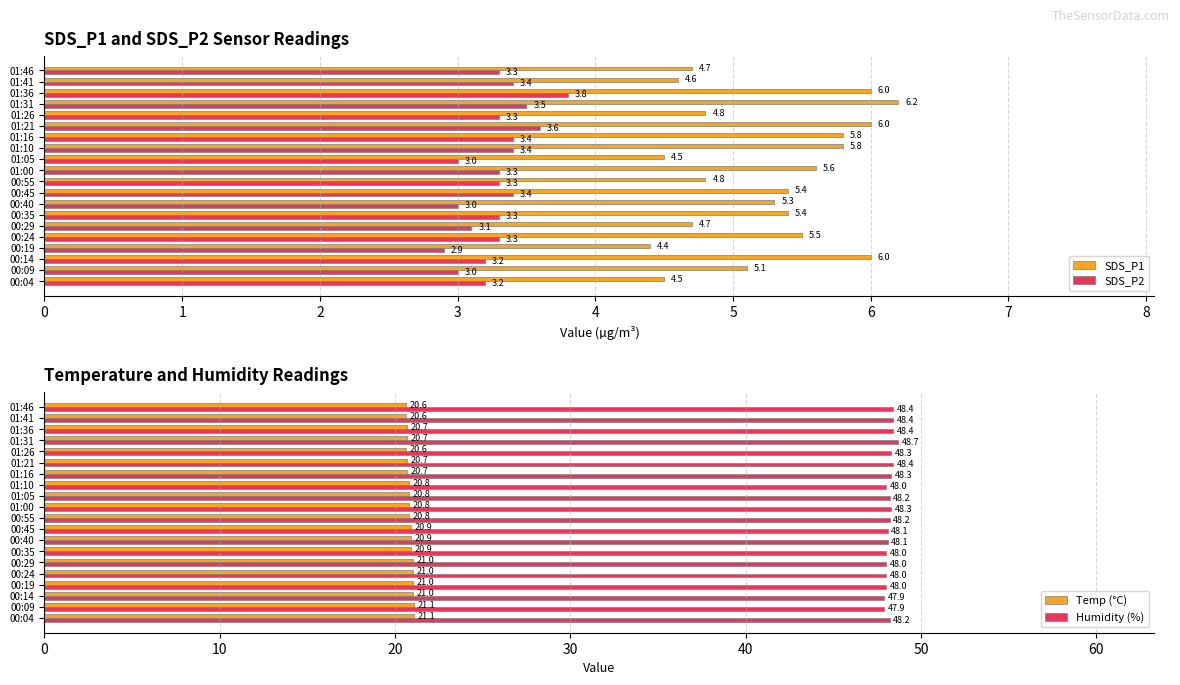

What is the maximum value for SDS_P2?

3.8